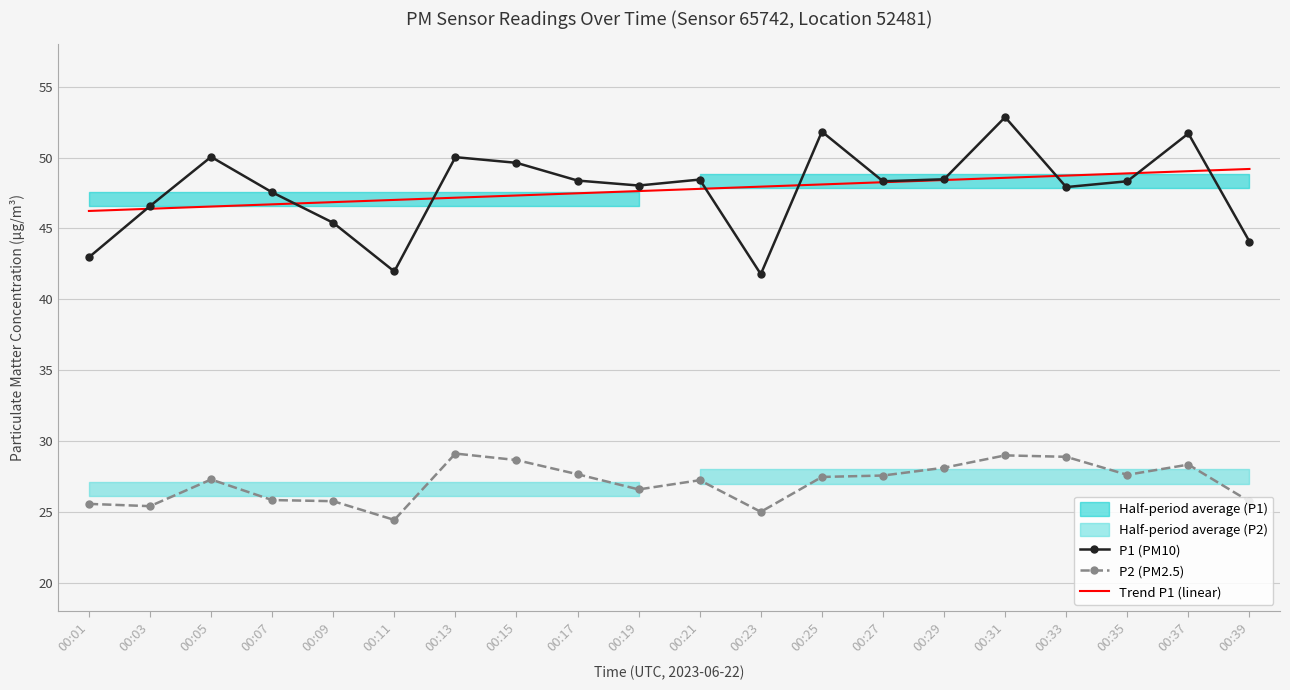

What is the value of the Trend P1 (linear) point at the 6th from the left?

47.0